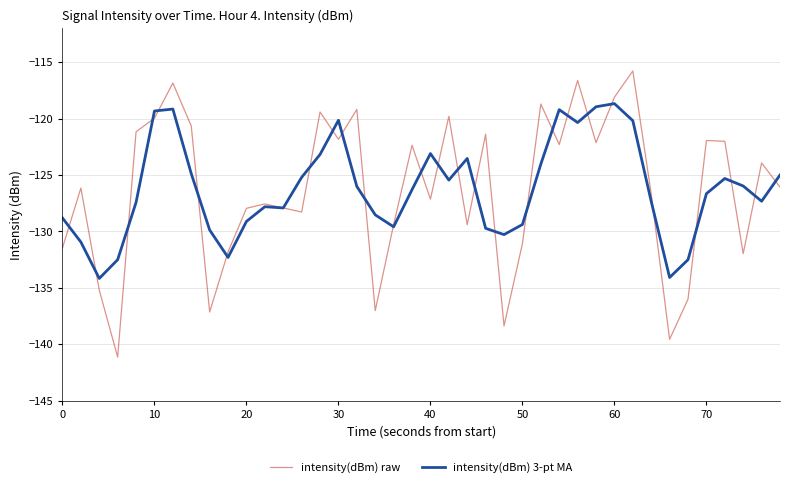

Which series ends up on top after the final intersection of intensity(dBm) raw and intensity(dBm) 3-pt MA?

intensity(dBm) 3-pt MA